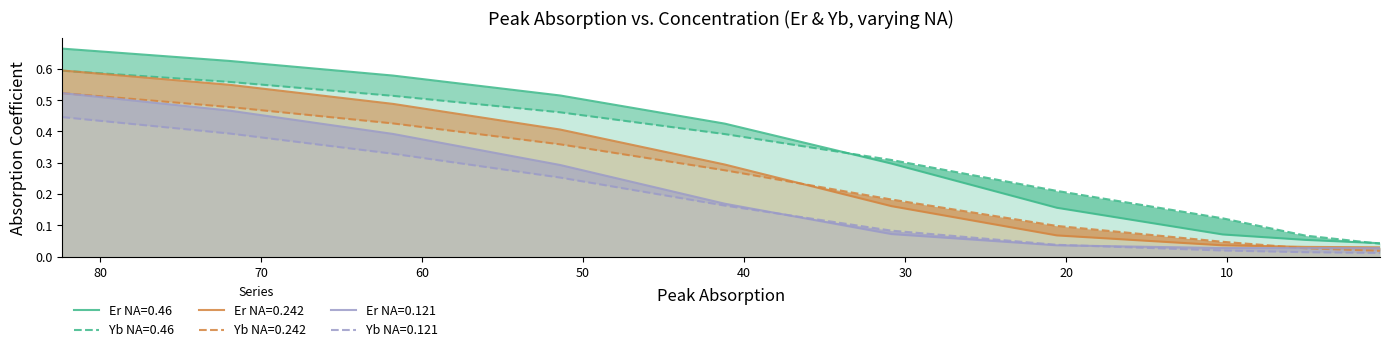

What is the difference between the maximum and minimum values in the Yb NA=0.242 series?

0.5